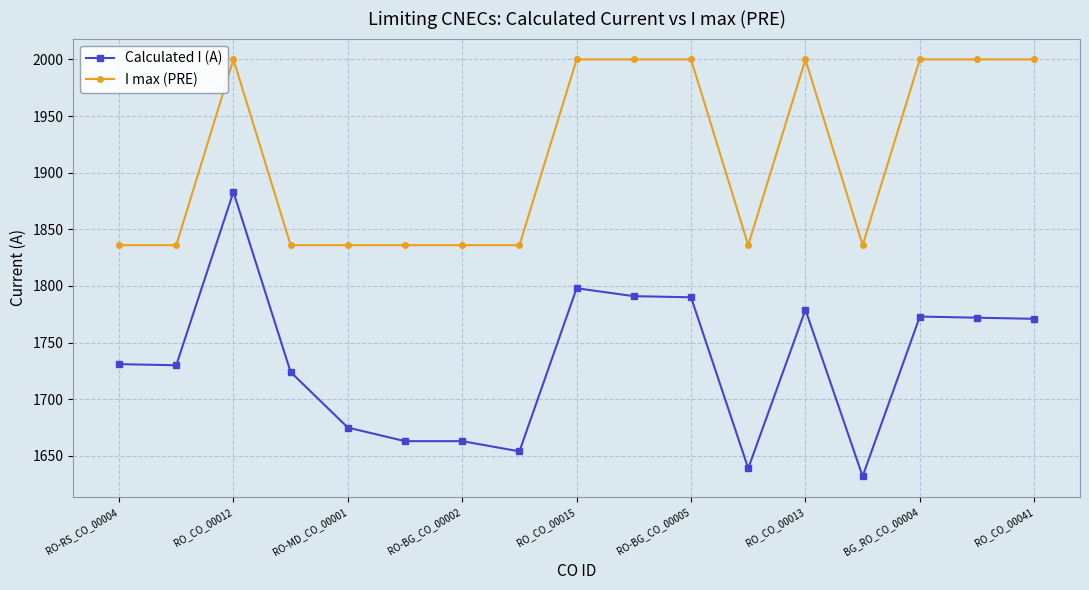

Which series has the largest total across all categories?

I max (PRE)